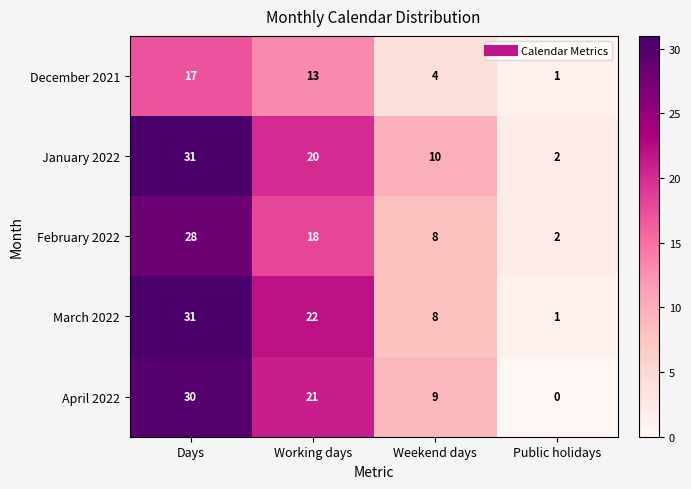

The value of April 2022 at Public holidays is 0. True or false?

True